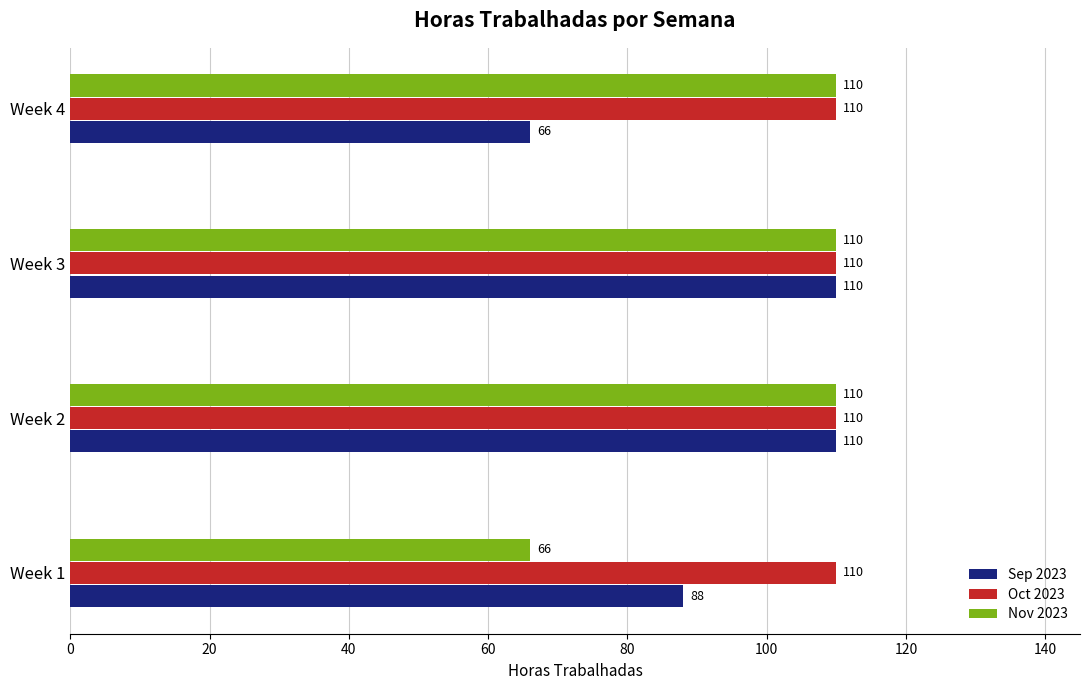

Which category has the lowest value in the Sep 2023 series?

Week 4